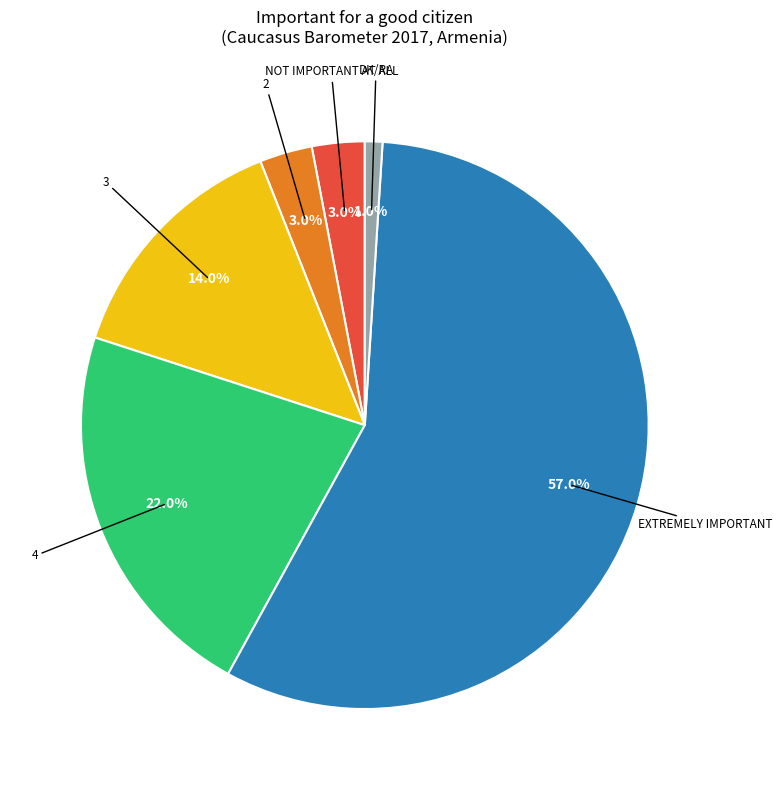

Is there a majority slice in this chart?

Yes